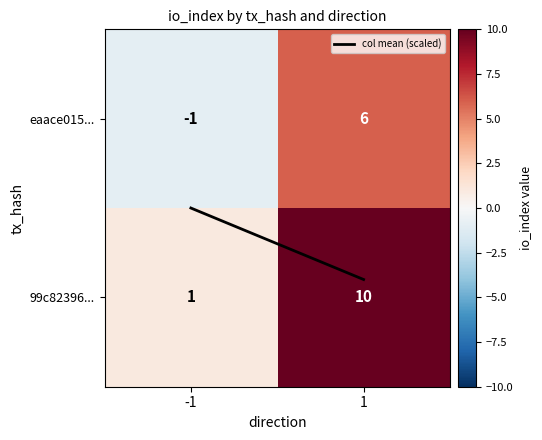

What is the spread (max minus min) of values at 1?

4